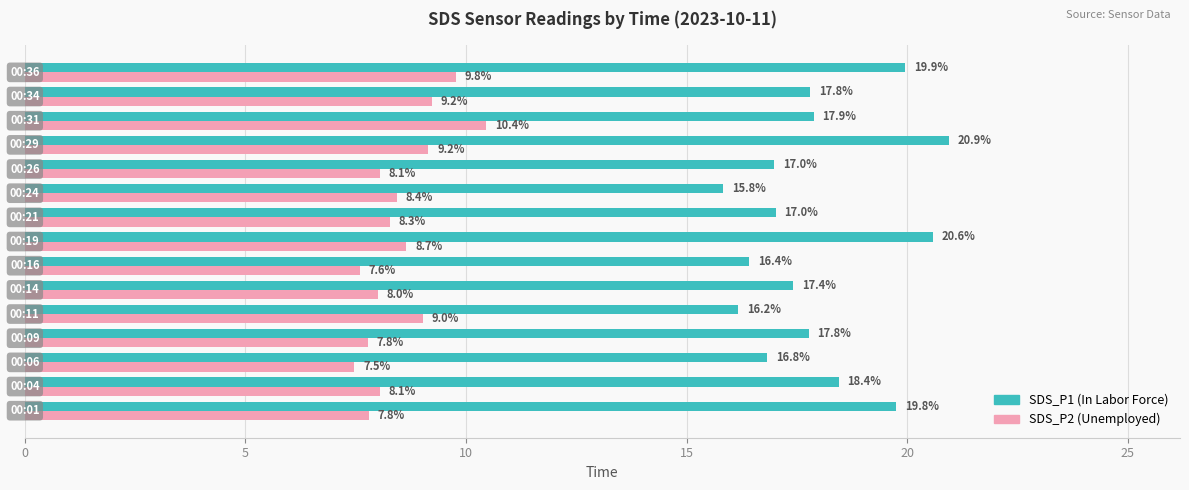

What is the minimum value shown in the chart?

7.5